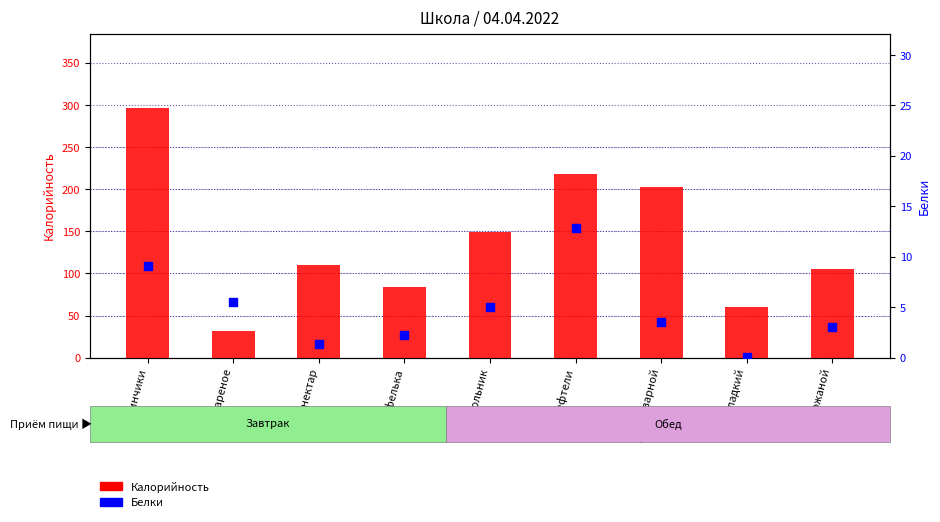

At how many categories does at least one series exceed 121?

4